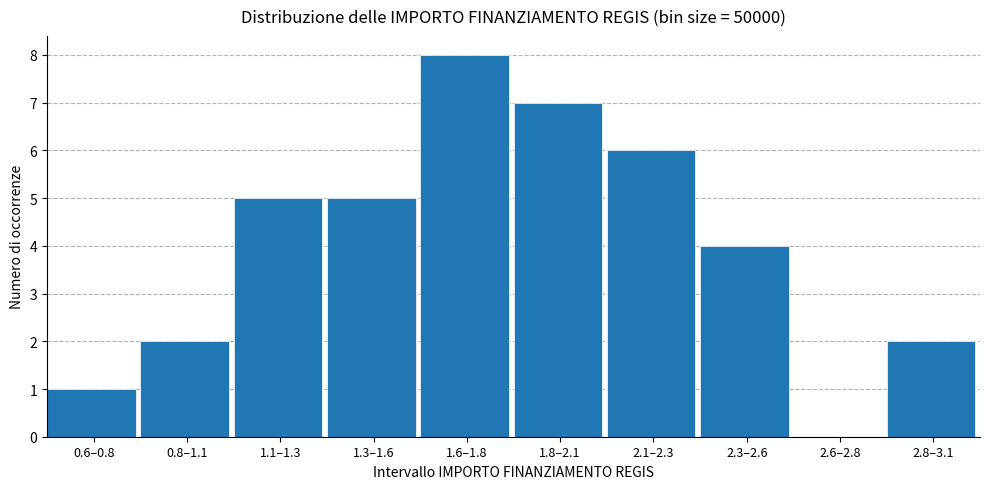

Reading left to right, extract all data points from this chart.

0.6–0.8=1	0.8–1.1=2	1.1–1.3=5	1.3–1.6=5	1.6–1.8=8	1.8–2.1=7	2.1–2.3=6	2.3–2.6=4	2.6–2.8=0	2.8–3.1=2